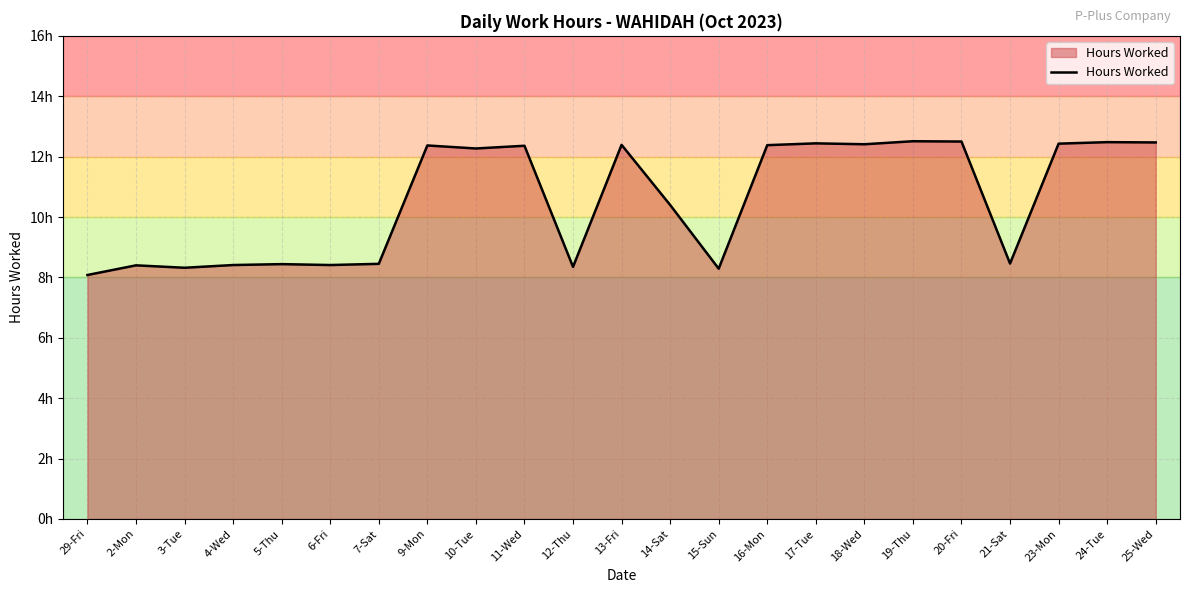

Does the chart display data point markers on the line(s)?

No